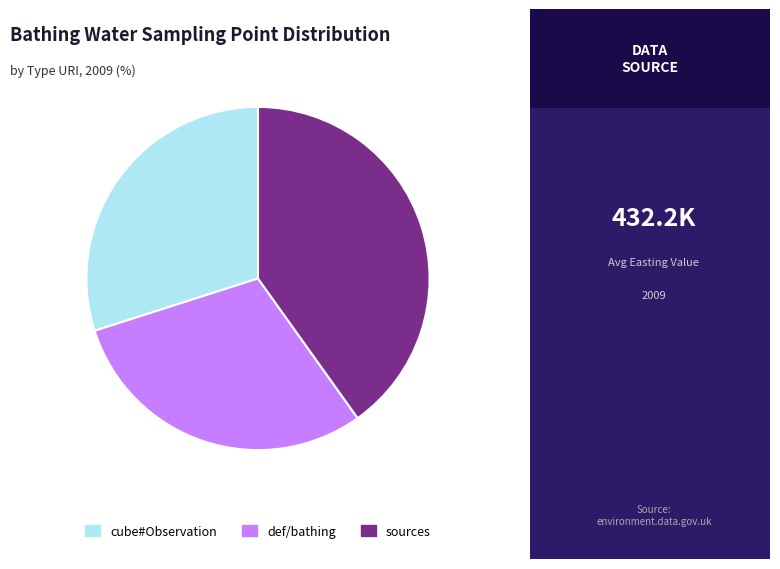

Is there any slice that represents more than half of the pie?

No